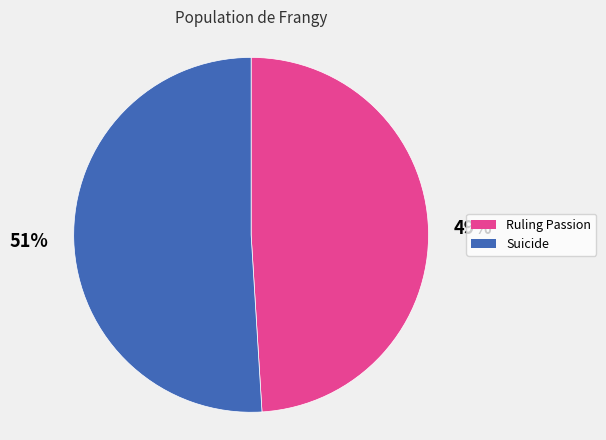

Which category has the biggest portion of the pie?

Suicide